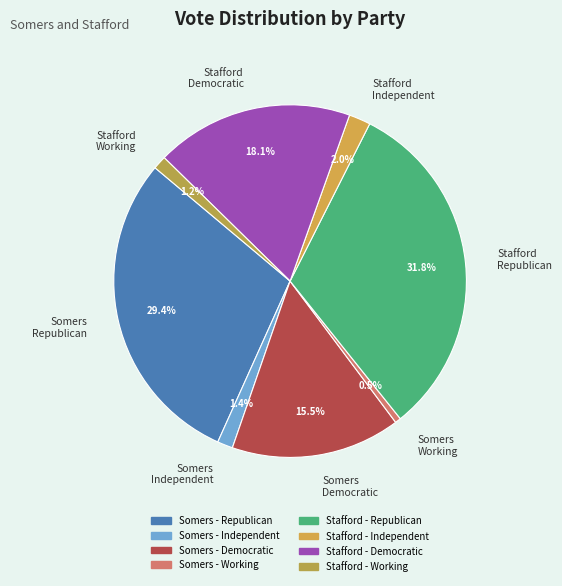

What is the smallest slice in the pie chart?

Somers Working